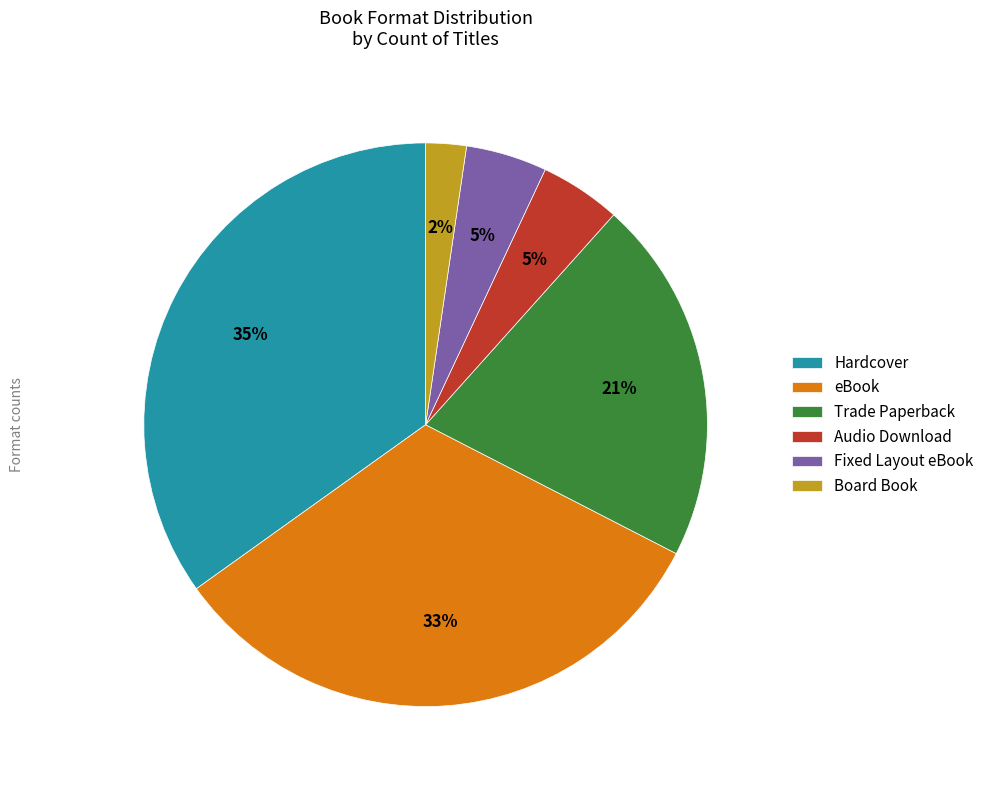

Does any single category account for the majority?

No